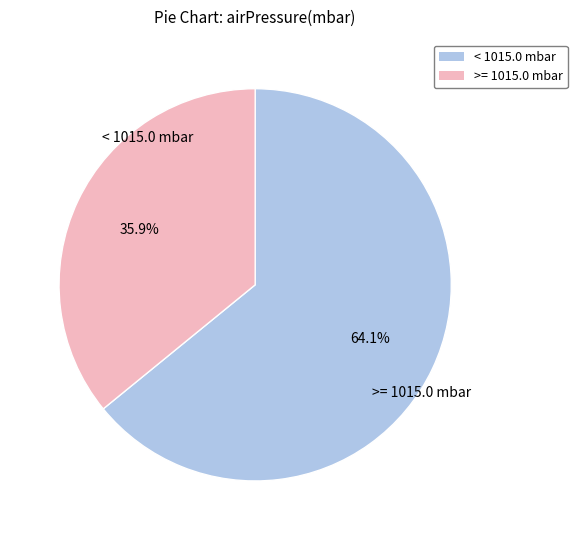

Is there a majority slice in this chart?

Yes